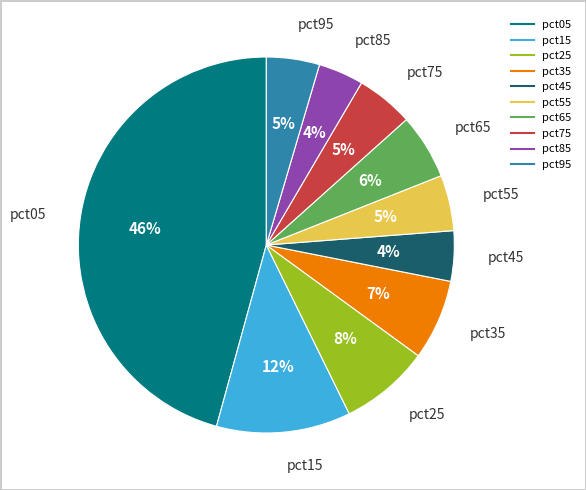

Do pct95 and pct65 together represent more than half of the pie?

No